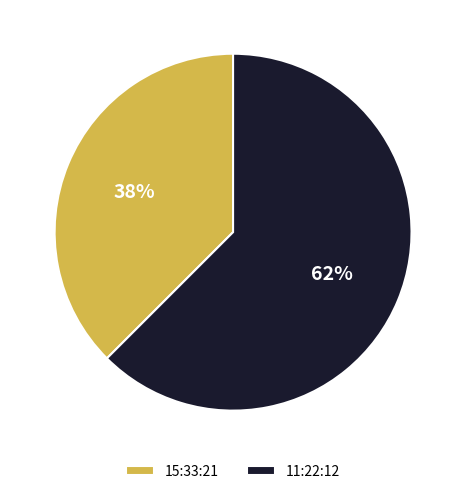

True or false: 11:22:12 accounts for 76% of the total.

False